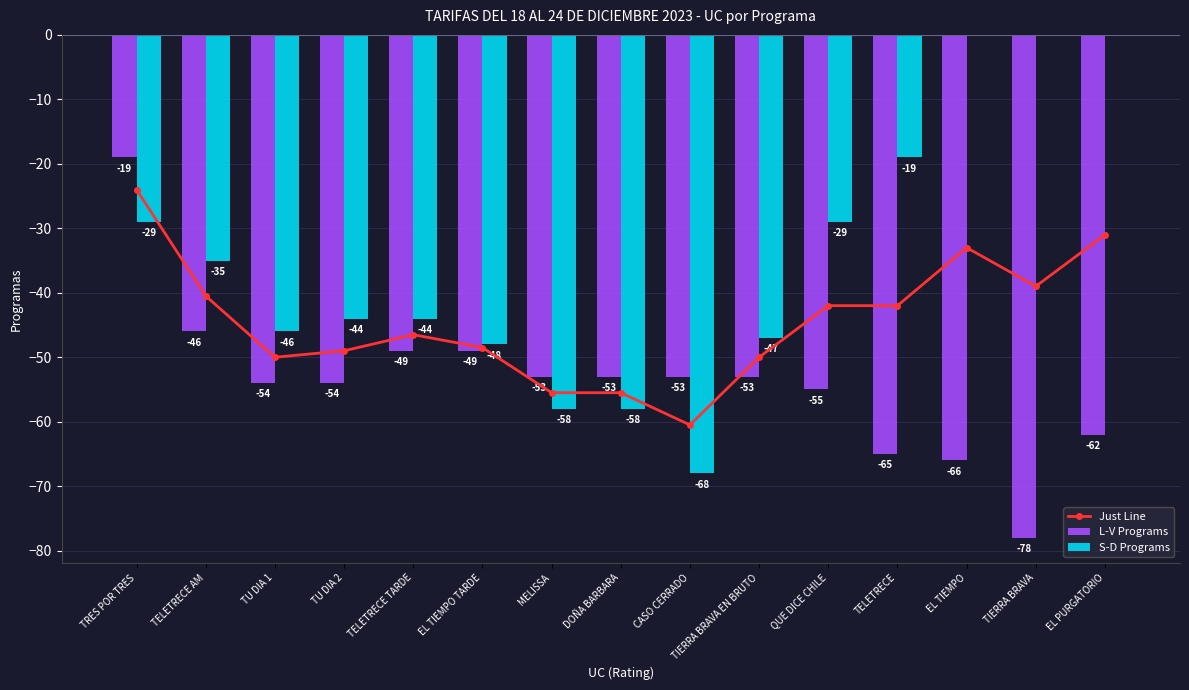

At EL TIEMPO TARDE, list the series in order from largest to smallest.

S-D Programs, Just Line, L-V Programs